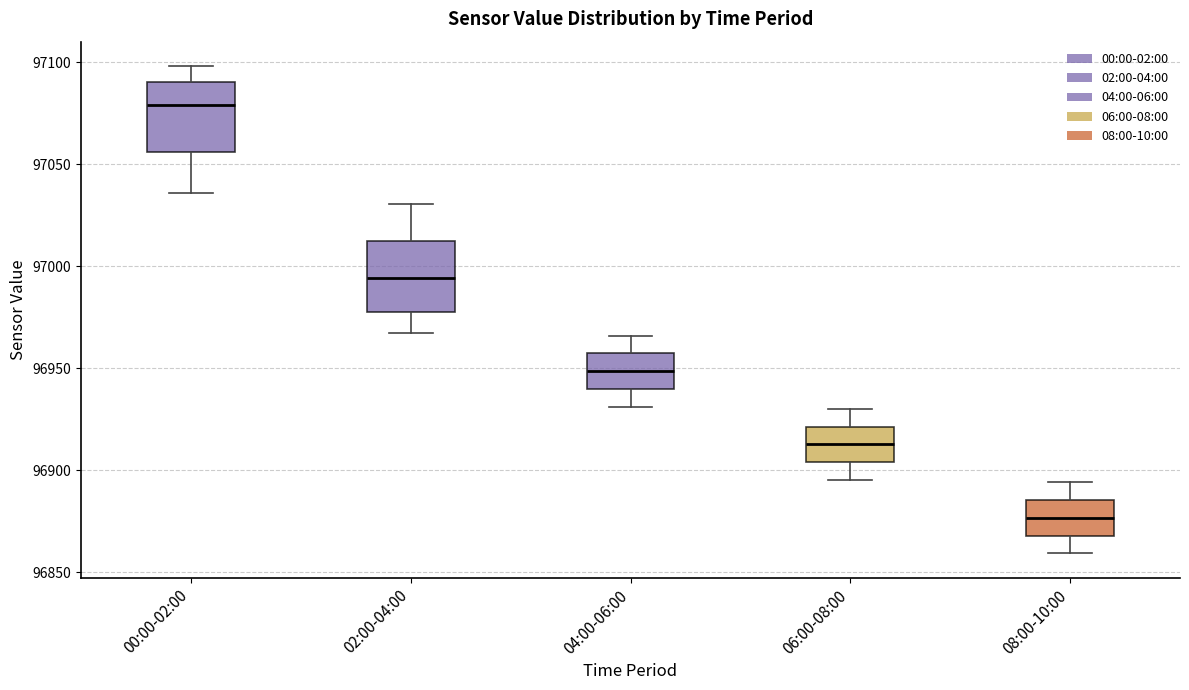

Which box has the highest median line?

00:00-02:00